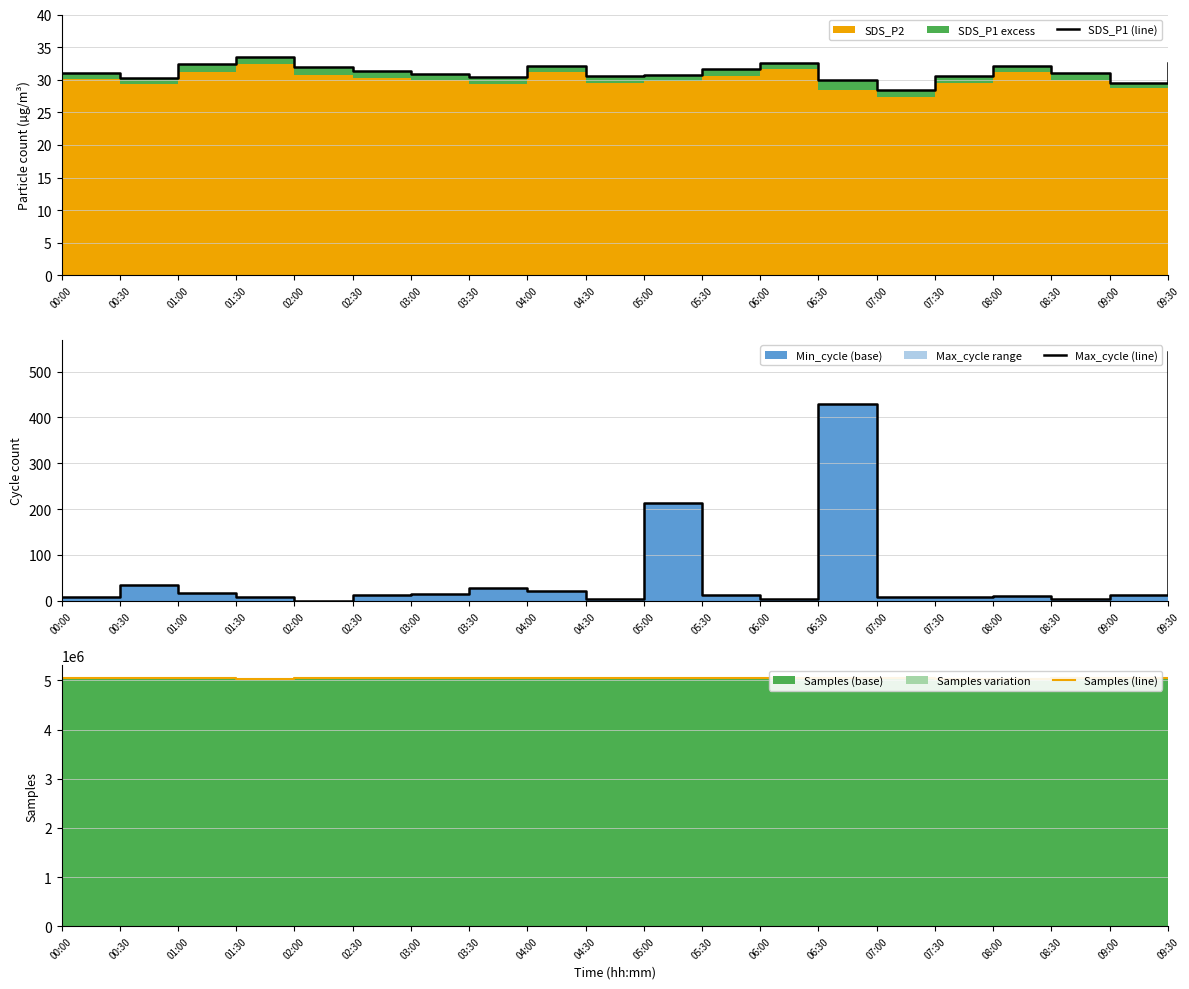

Which series has the widest spread of values?

Samples (line)